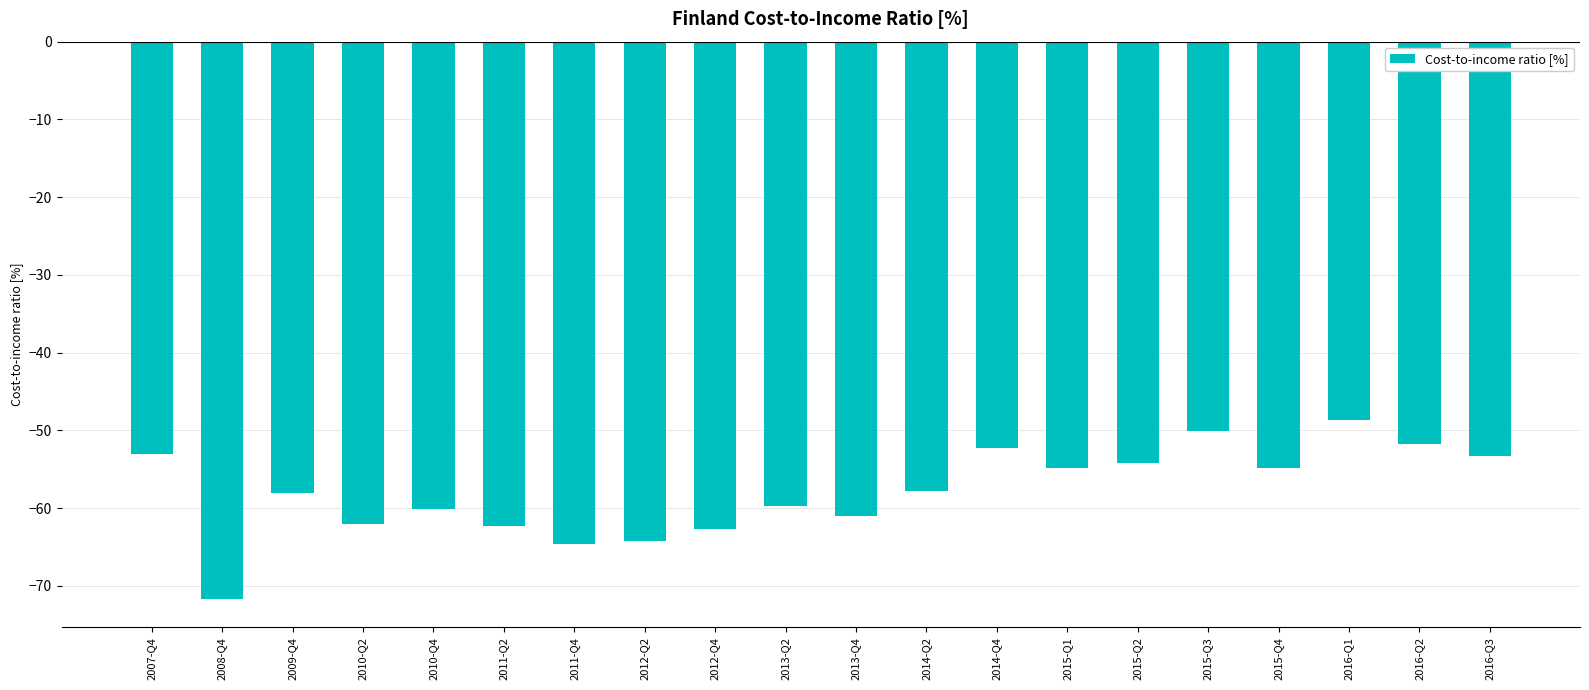

What is the value of the 15th bar from the left?

-54.2